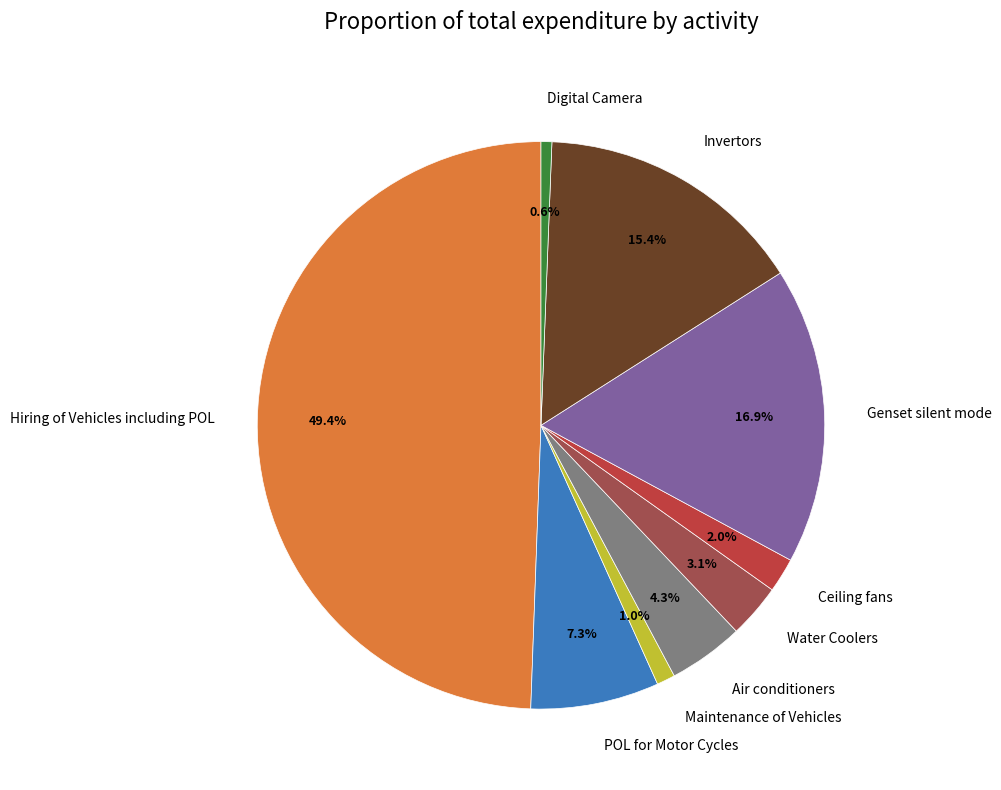

Which has a higher value, Hiring of Vehicles including POL or Digital Camera?

Hiring of Vehicles including POL